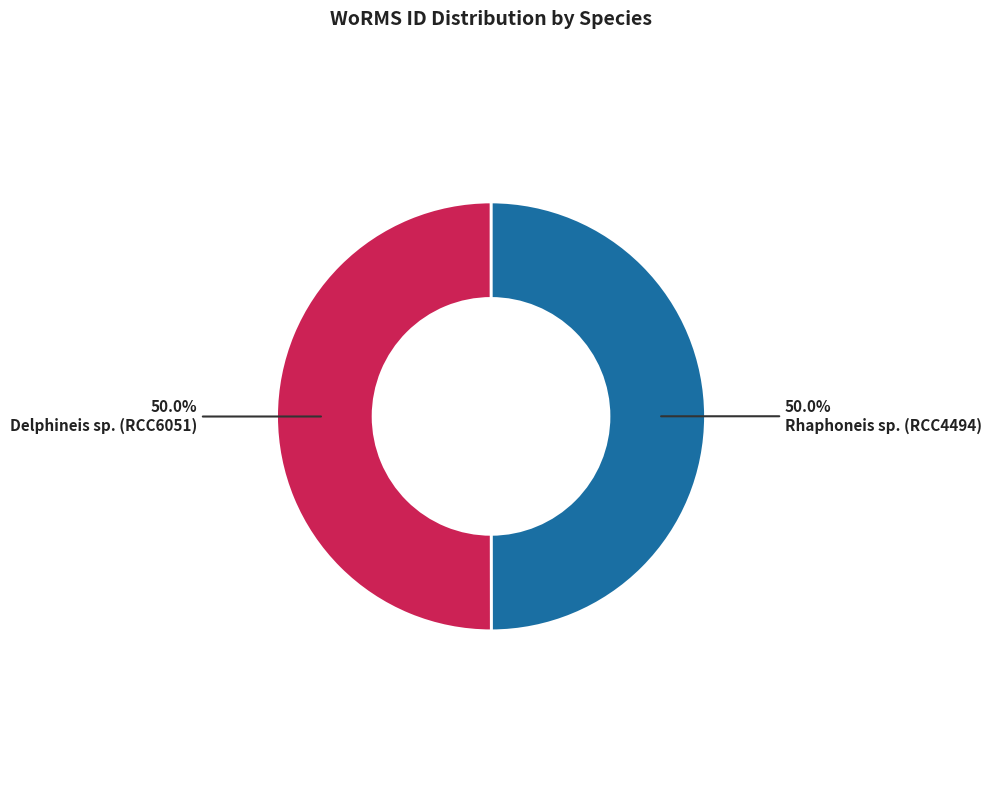

What percentage do Rhaphoneis sp. (RCC4494) and Delphineis sp. (RCC6051) together represent?

100.0%